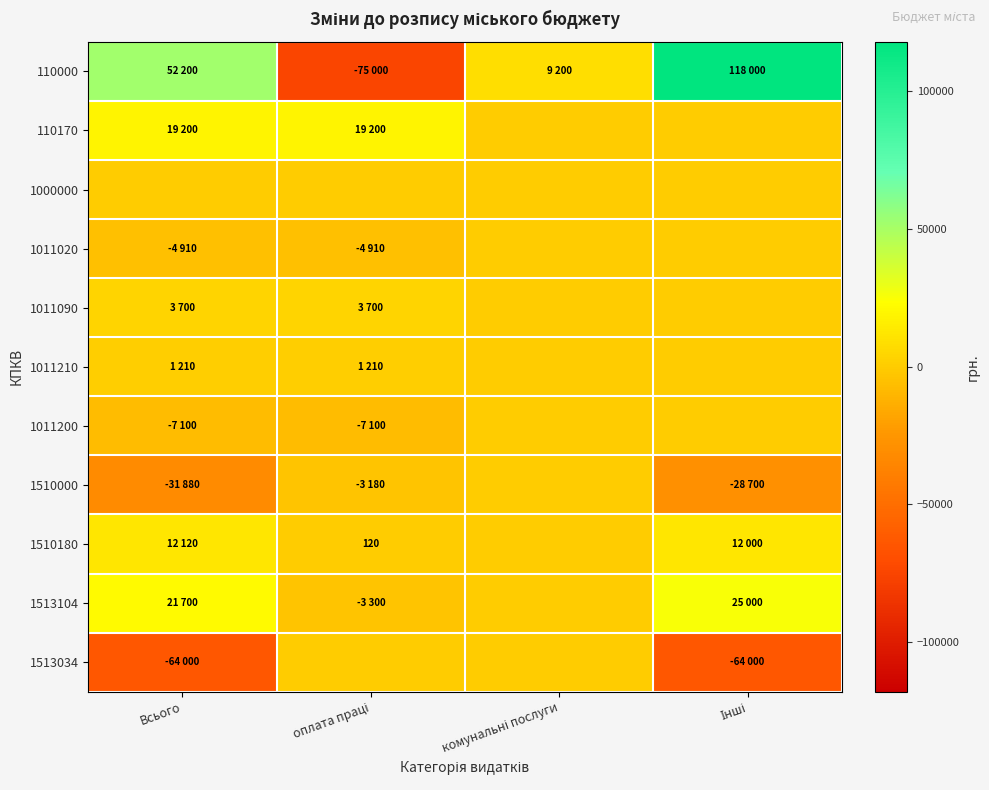

List the labels in order of 1510180 value, smallest first.

комунальні послуги, оплата праці, Інші, Всього